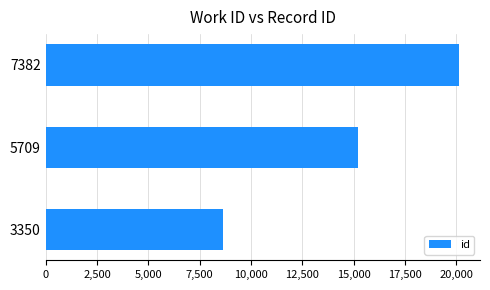

Read the value at 5709.

15233